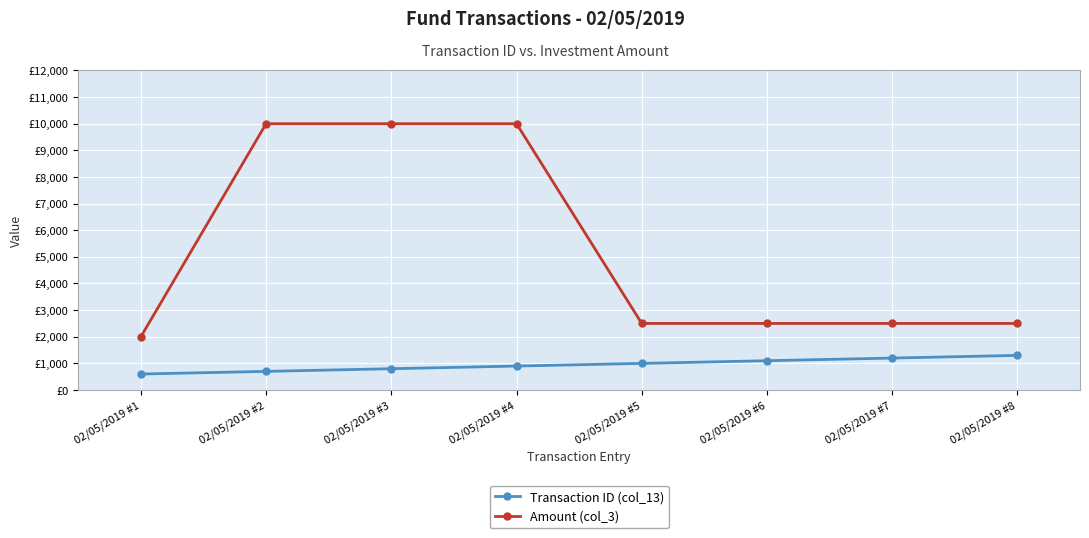

Reading left to right, extract all data points from this chart.

Transaction ID (col_13): 600	700	800	900	1000	1100	1200	1300
Amount (col_3): 2000	10000	10000	10000	2500	2500	2500	2500